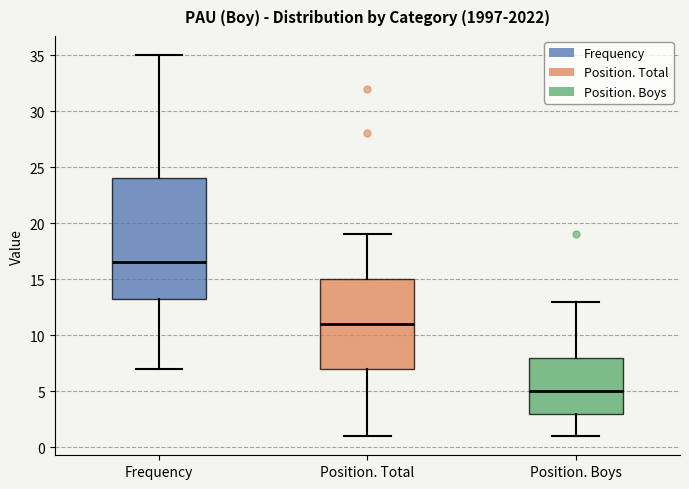

Where is the upper edge of the box for Position. Boys on the y-axis? The values are not printed on the chart, so give them approximately, as read against the axis.

8.0